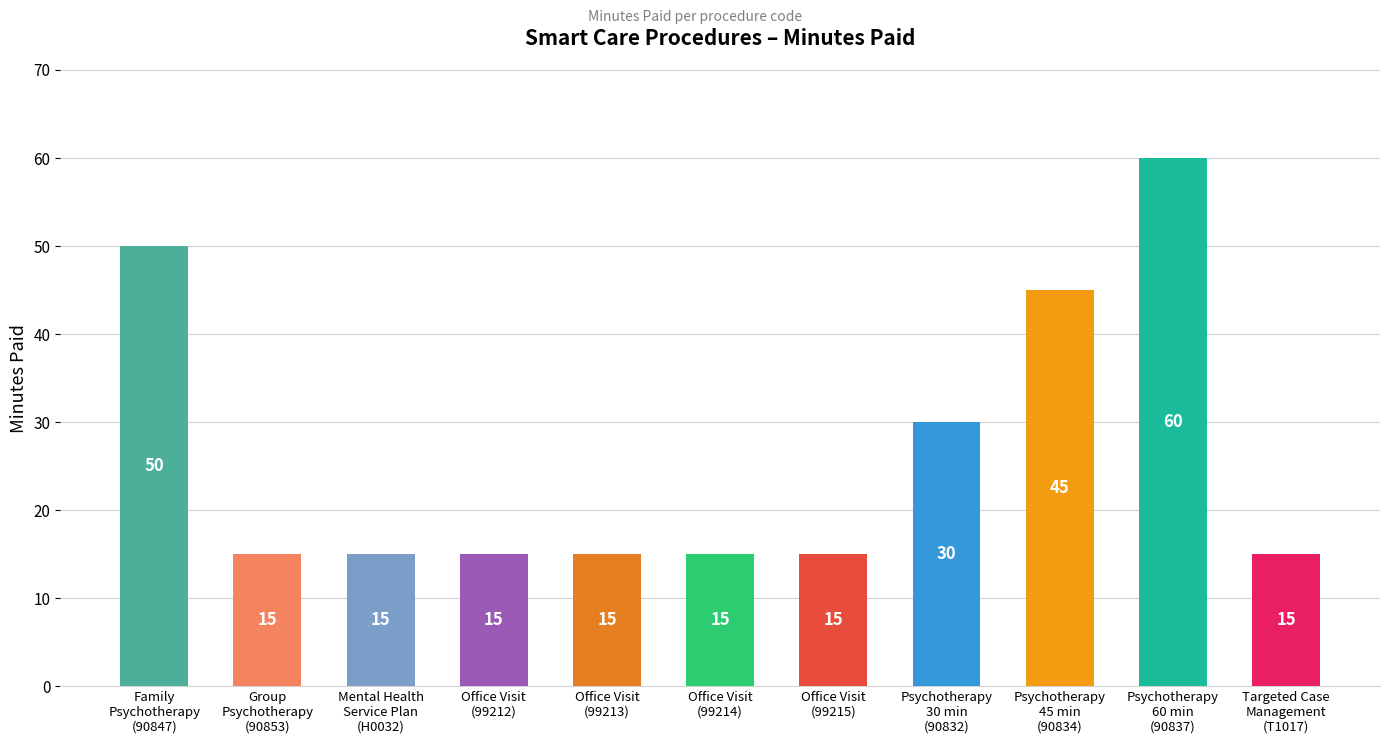

The value at Office Visit
(99215) is 15. True or false?

True